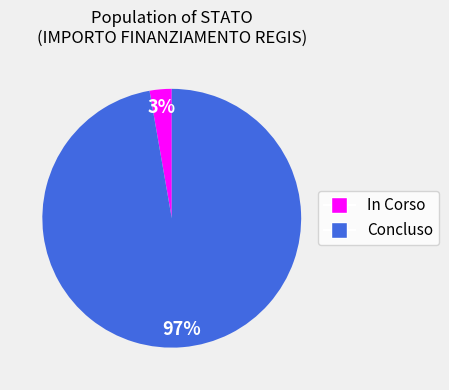

Which category has the biggest portion of the pie?

Concluso